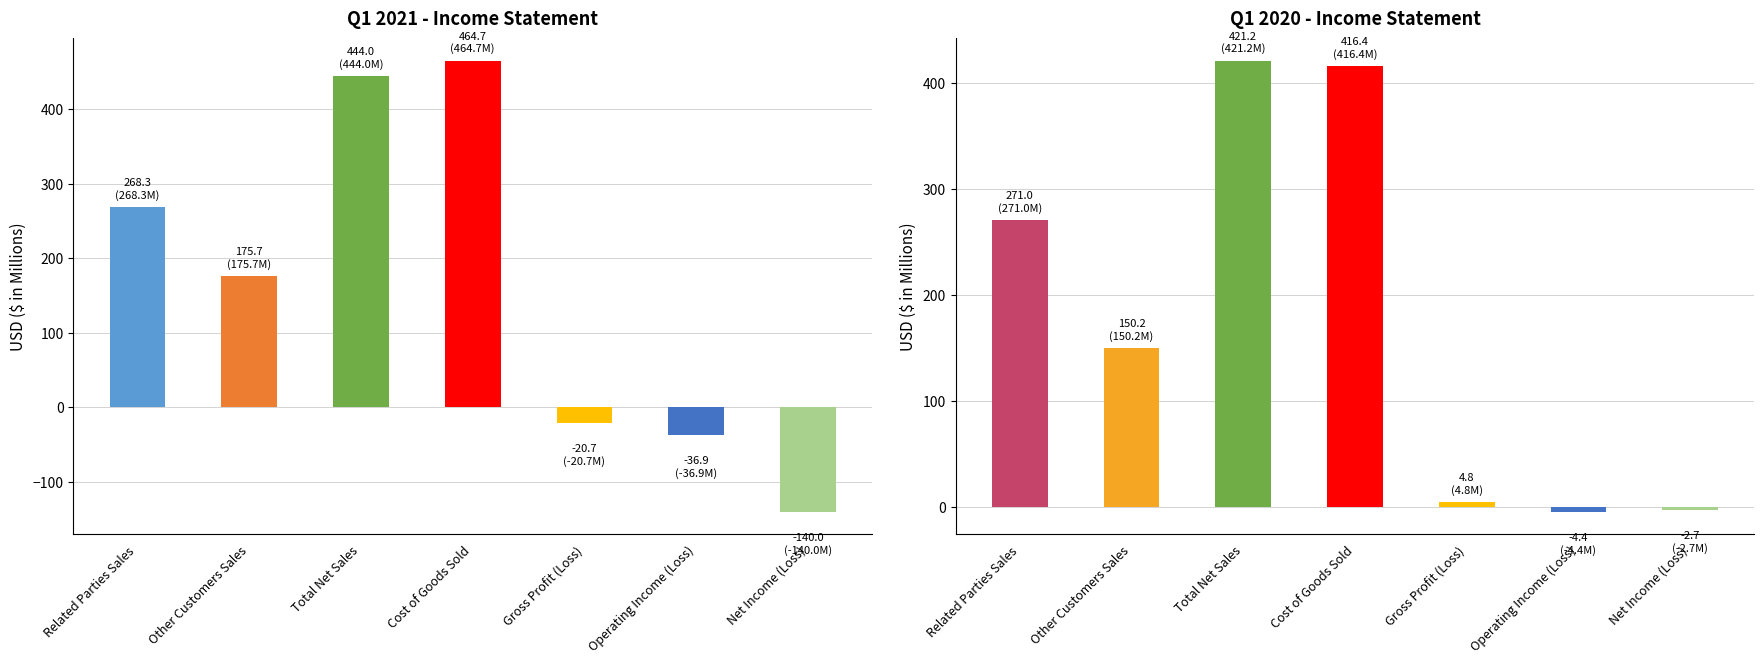

List the series in order of their peak value, lowest first.

Mar. 31, 2020, Mar. 31, 2021